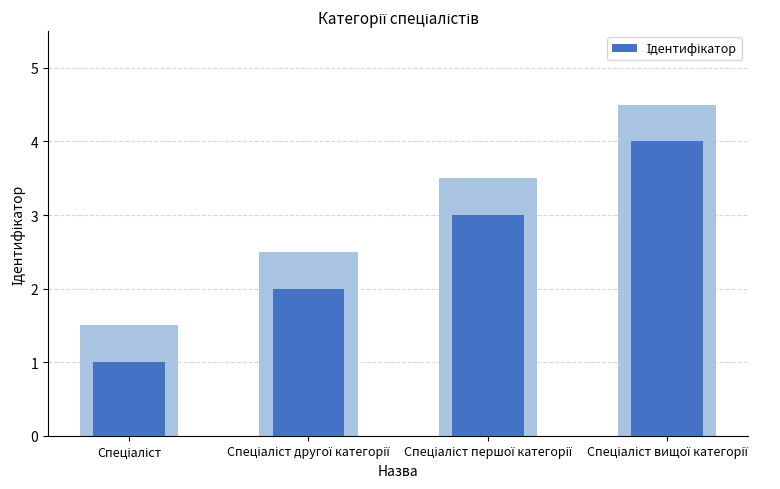

What is the label of the 4th bar from the left?

Спеціаліст вищої категорії